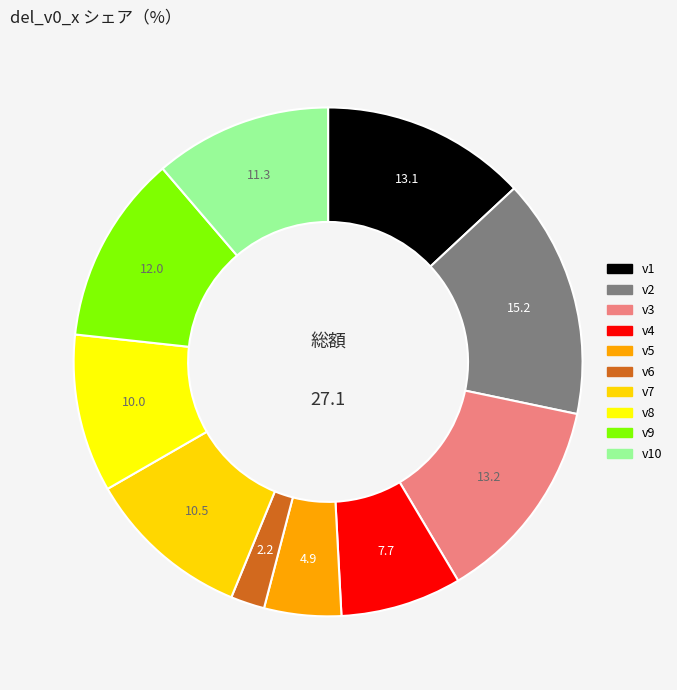

Count the number of slices in the pie.

10